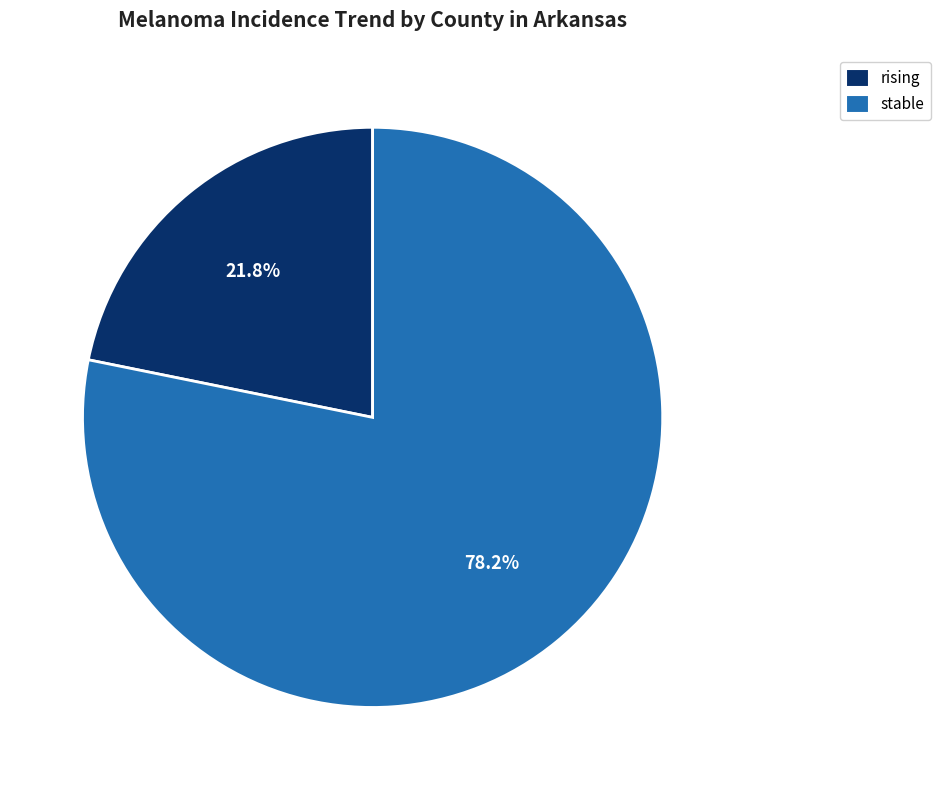

What is the smallest slice in the pie chart?

rising